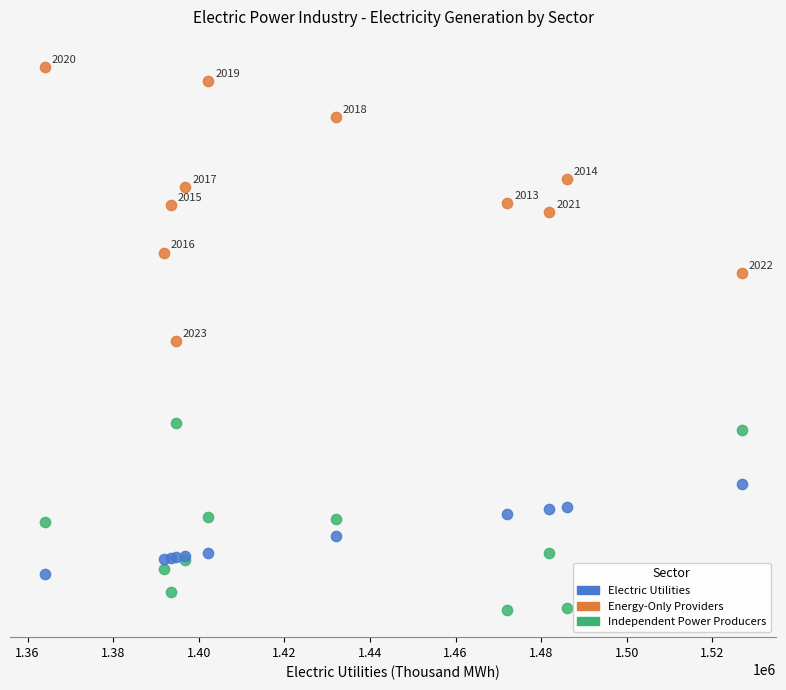

What are all the series names shown in the legend?

Electric Utilities, Energy-Only Providers, Independent Power Producers